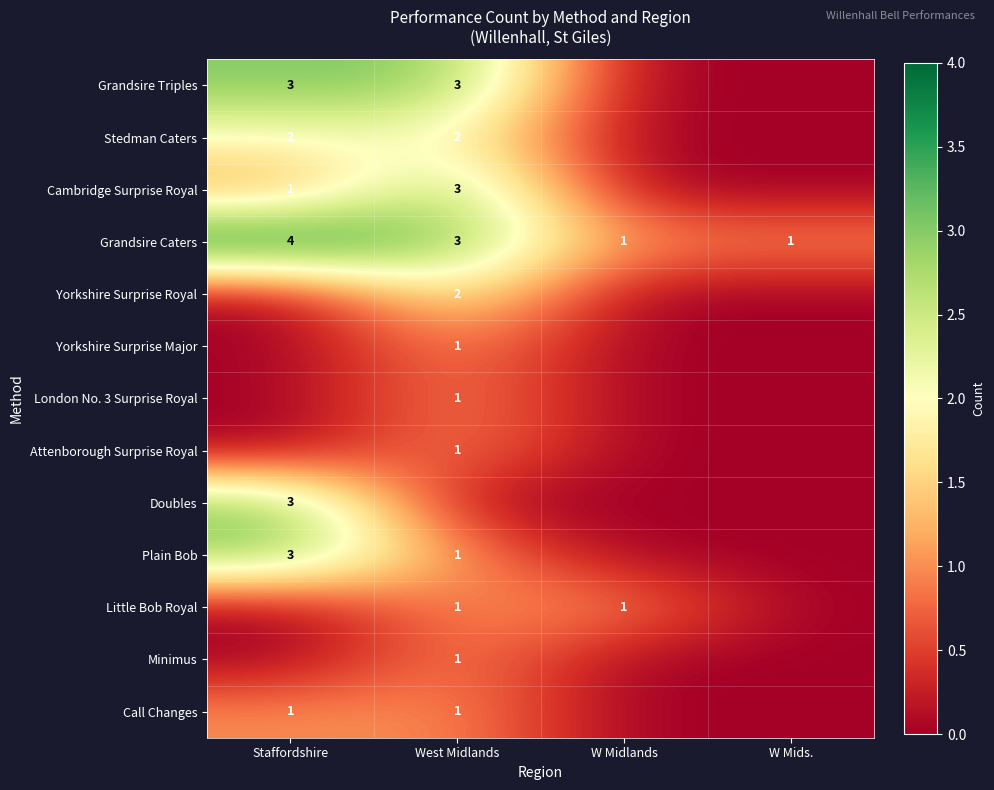

The value of Grandsire Triples at Staffordshire is 3. True or false?

True